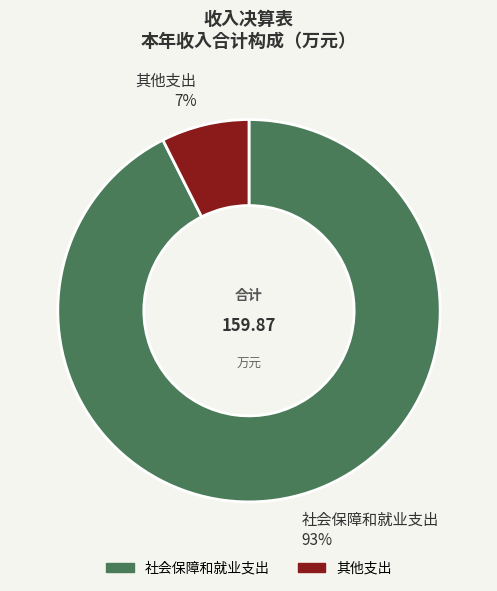

Rank the categories by value from lowest to highest.

其他支出, 社会保障和就业支出